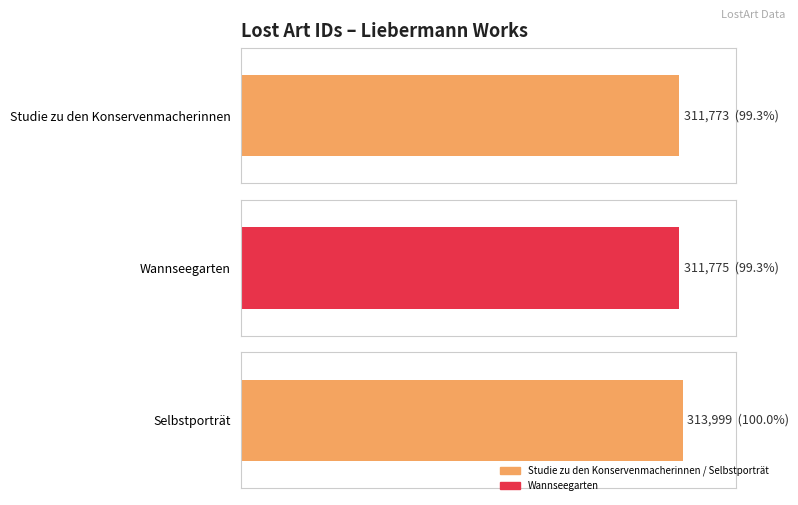

What is the change in value from Studie zu den Konservenmacherinnen to Selbstporträt?

+2226